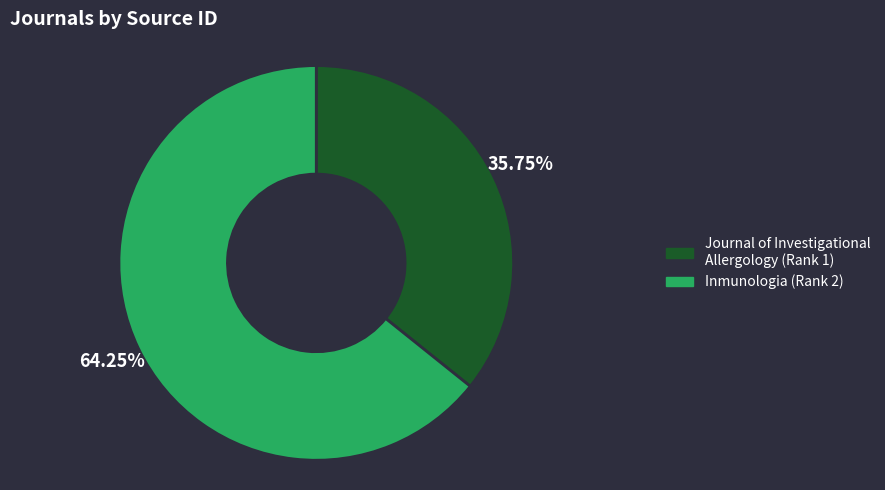

Approximately how many times larger is the value at Inmunologia (Rank 2) compared to Journal of Investigational Allergology (Rank 1)?

1.8